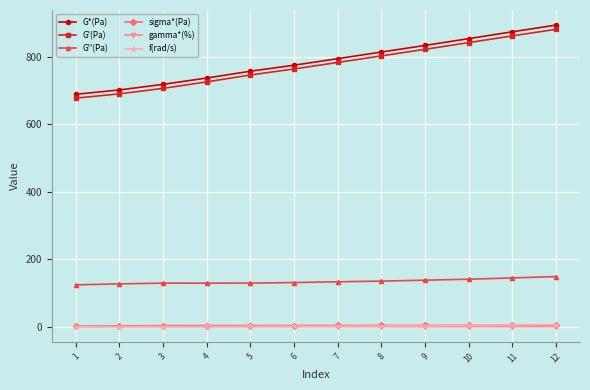

Which series has the widest spread of values?

G*(Pa)